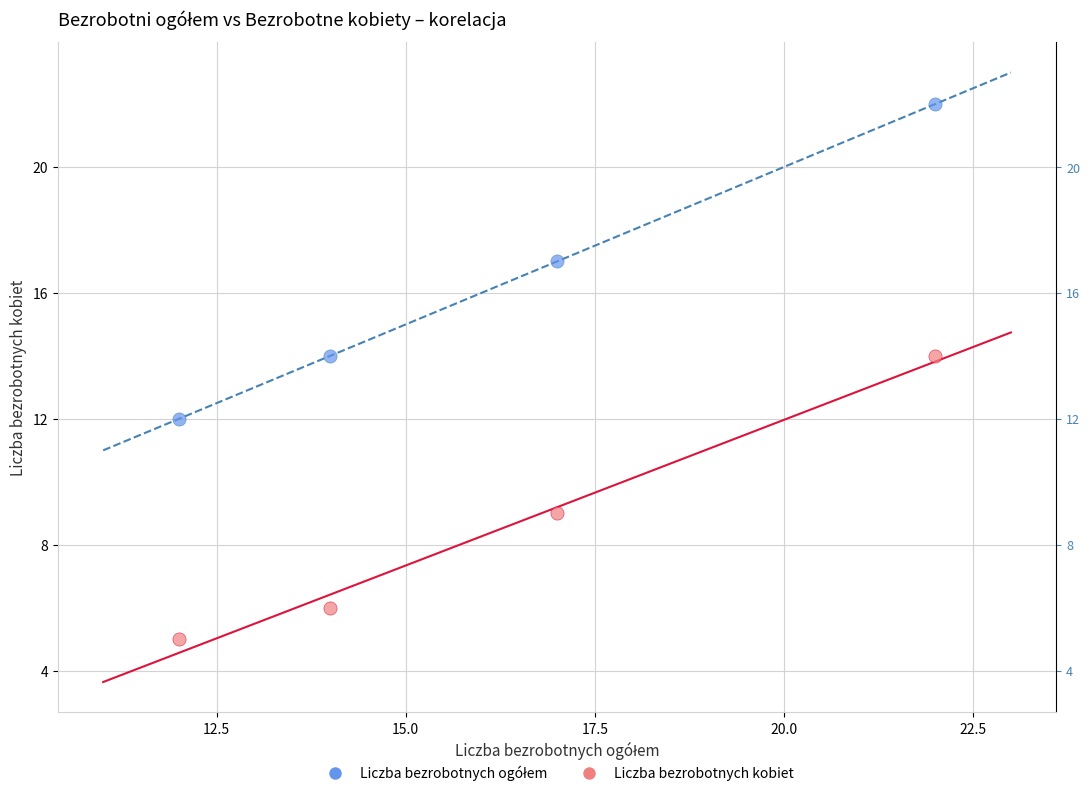

Across all data points, what is the average X value?

16